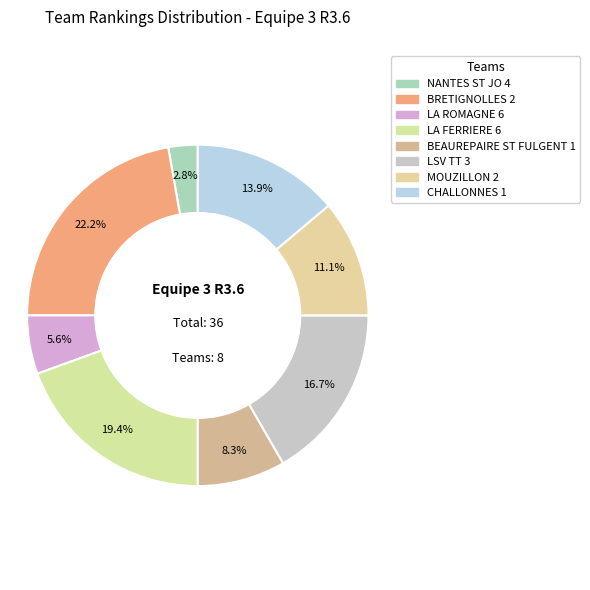

What percentage do BRETIGNOLLES 2 and LSV TT 3 together represent?

38.9%